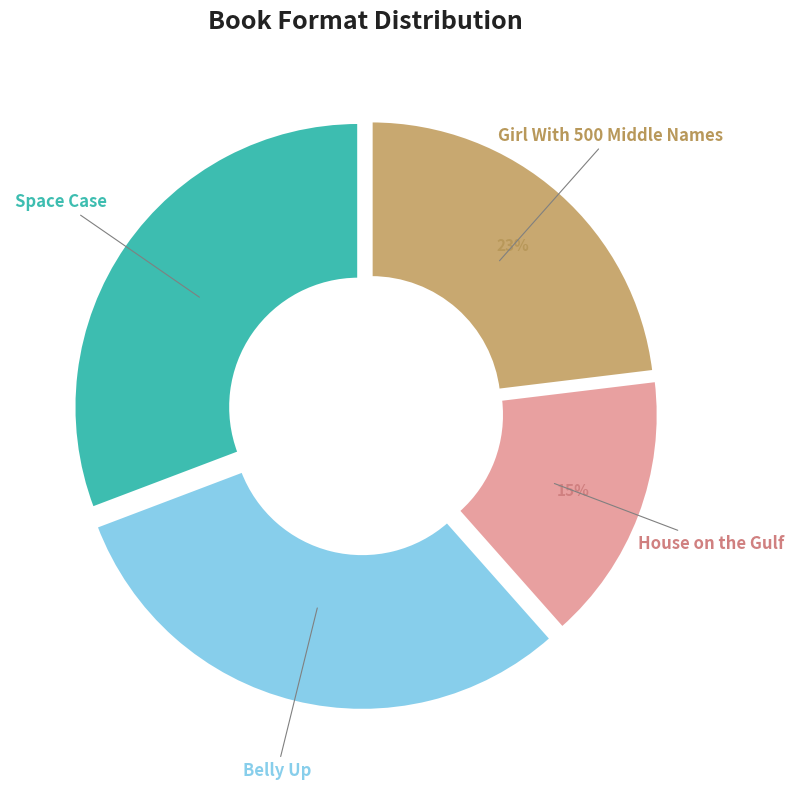

Count the number of slices in the pie.

4